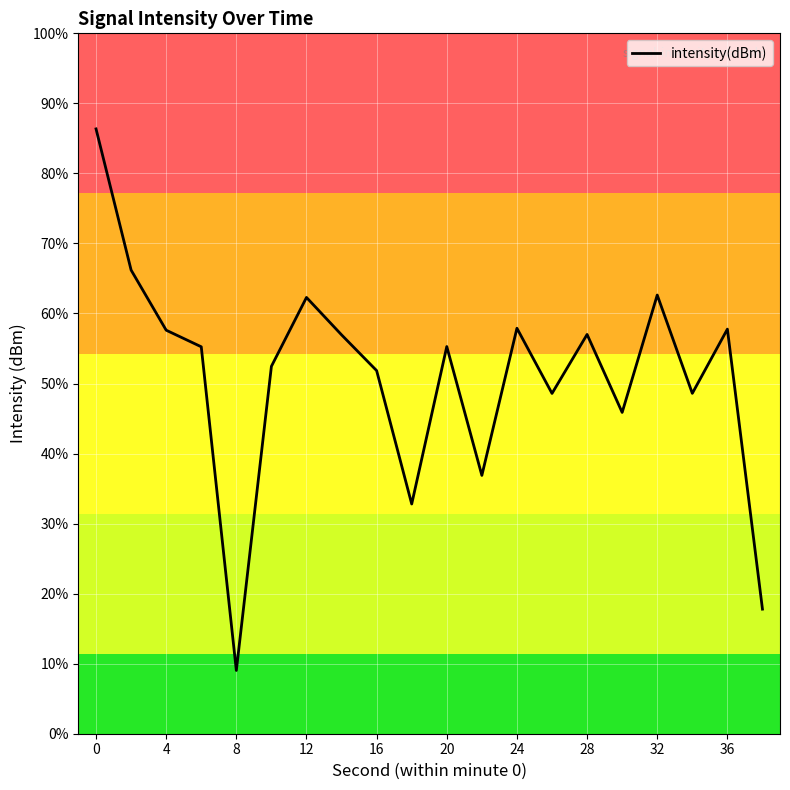

Does the chart display data point markers on the line(s)?

No